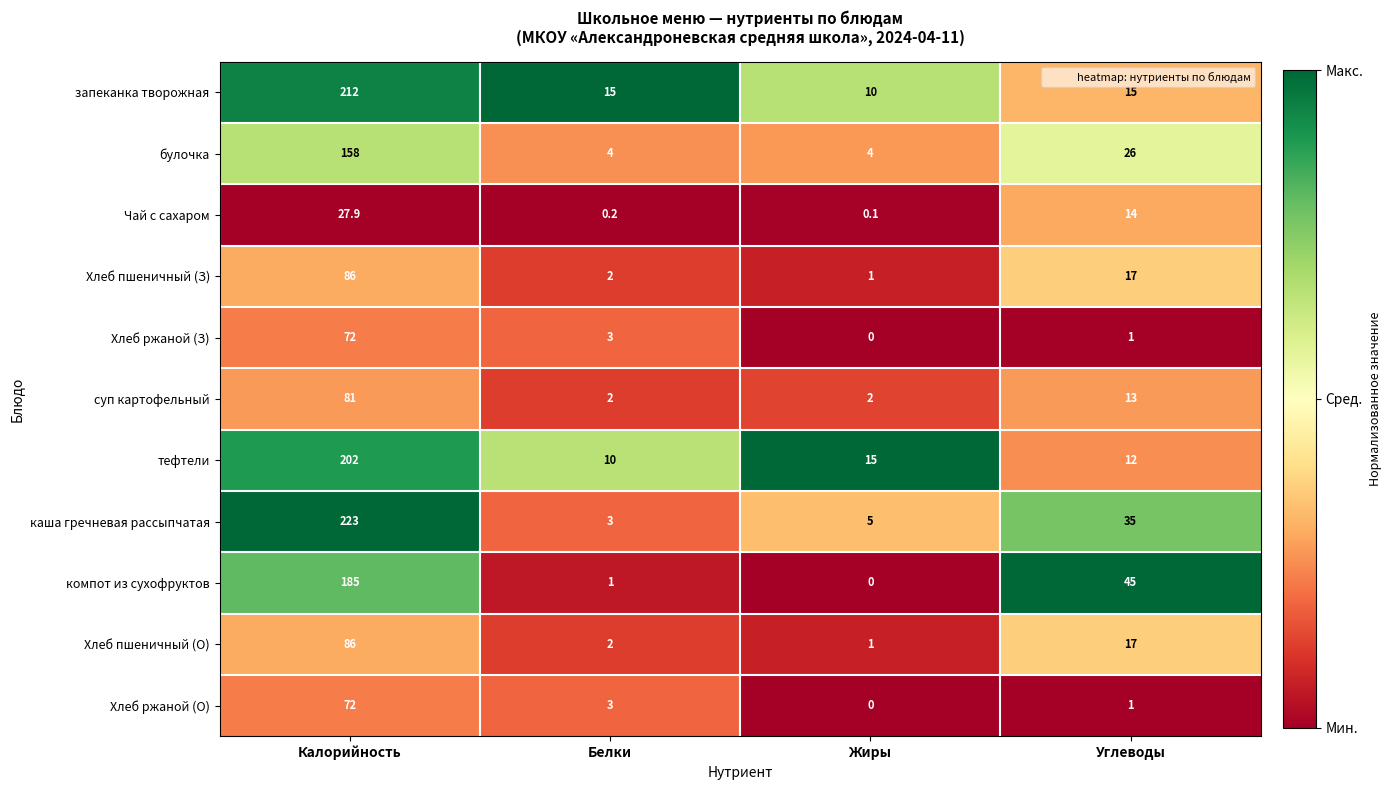

List the labels in order of Хлеб пшеничный (О) value, smallest first.

Жиры, Белки, Углеводы, Калорийность